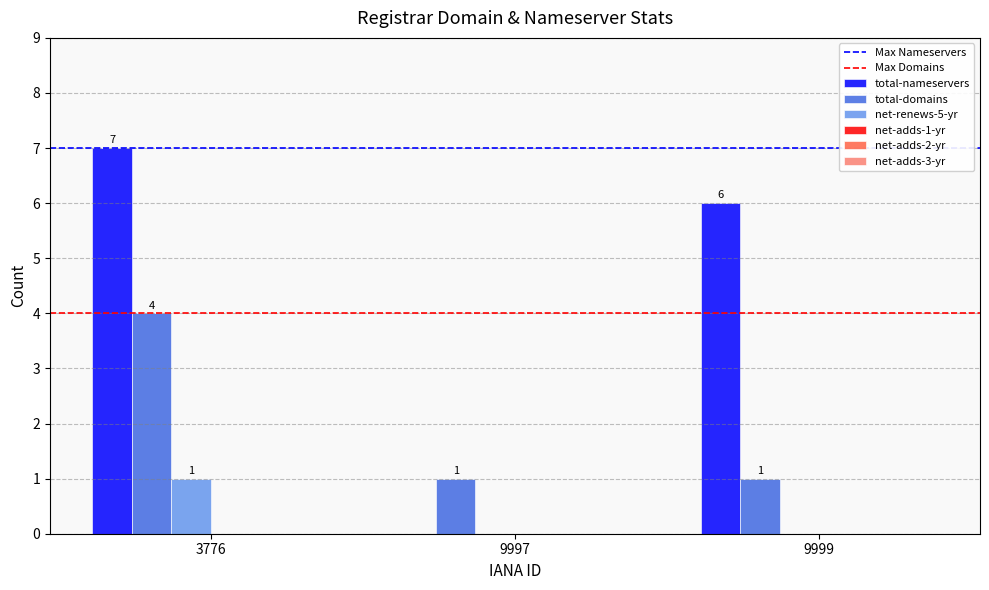

What is the sum of the total-nameservers values at 3776 and 9999?

13